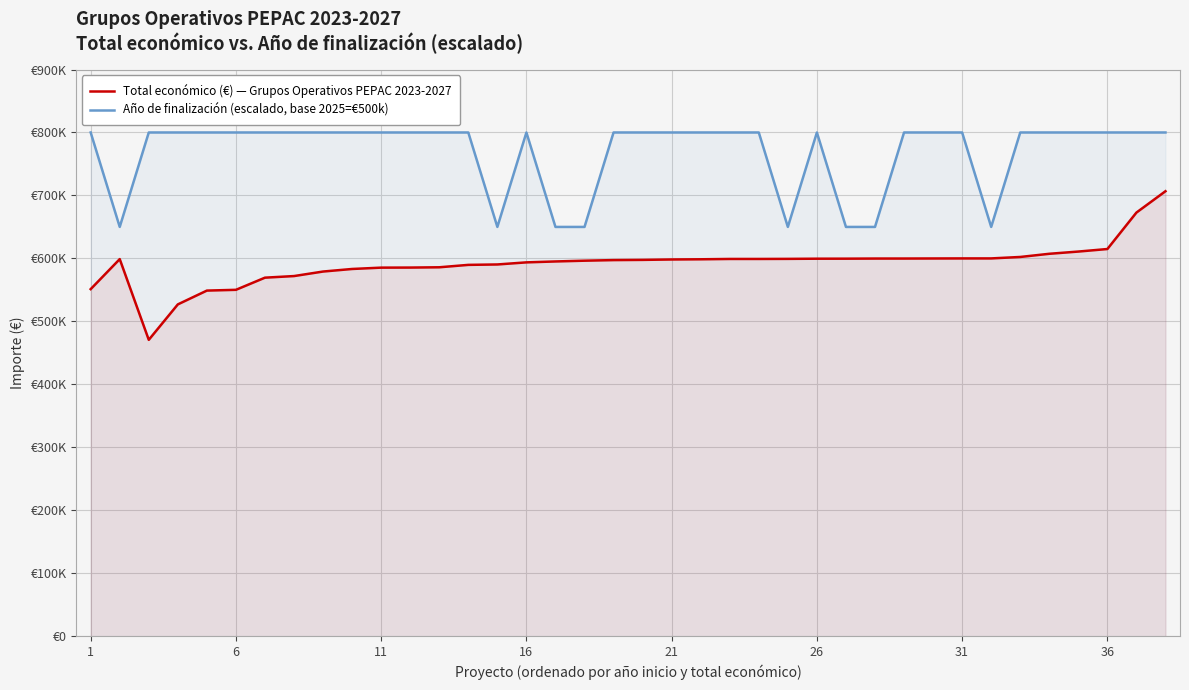

True or false: Año de finalización (escalado, base 2025=€500k) and Total económico (€) — Grupos Operativos PEPAC 2023-2027 intersect in this chart.

False